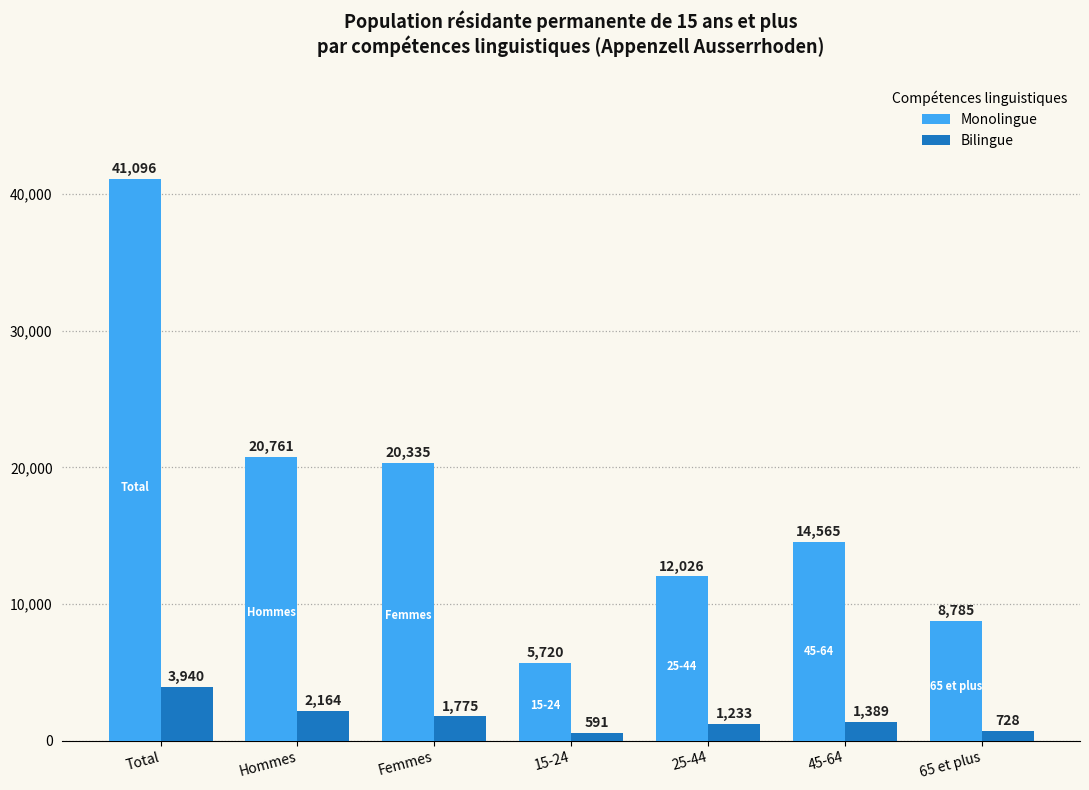

What is the maximum value for Bilingue?

3939.8